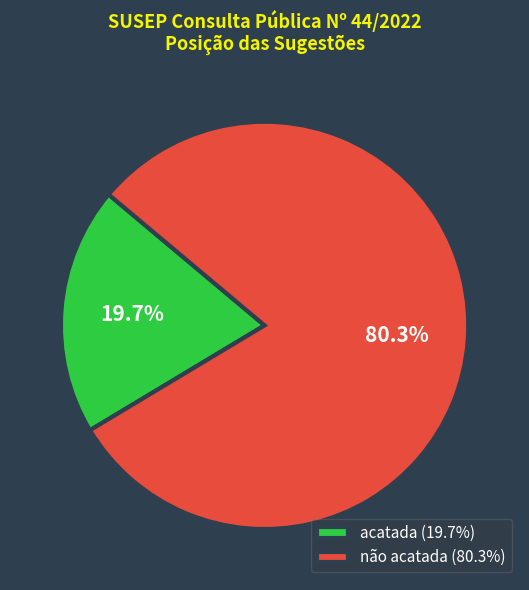

Count the number of slices in the pie.

2